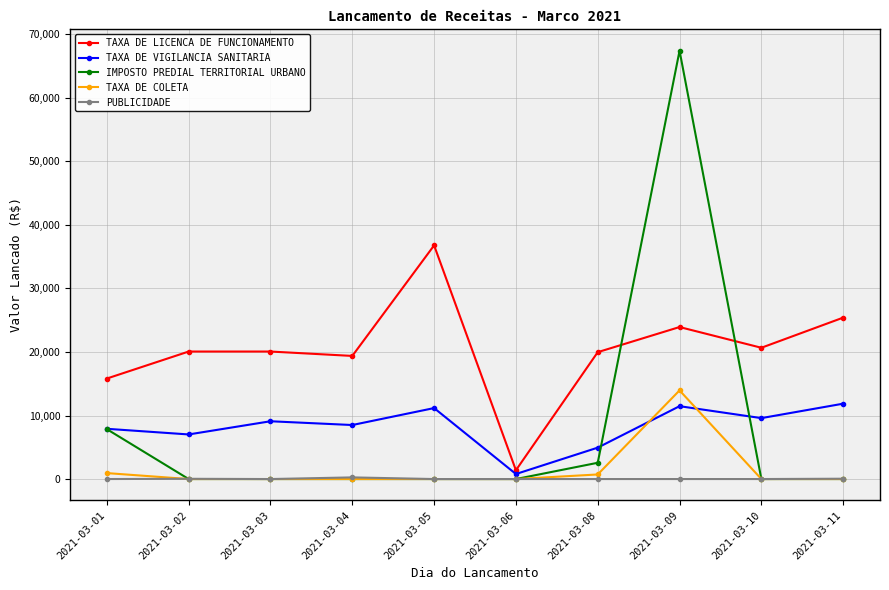

In TAXA DE LICENCA DE FUNCIONAMENTO, how many points are higher than both neighbors (excluding endpoints)?

3